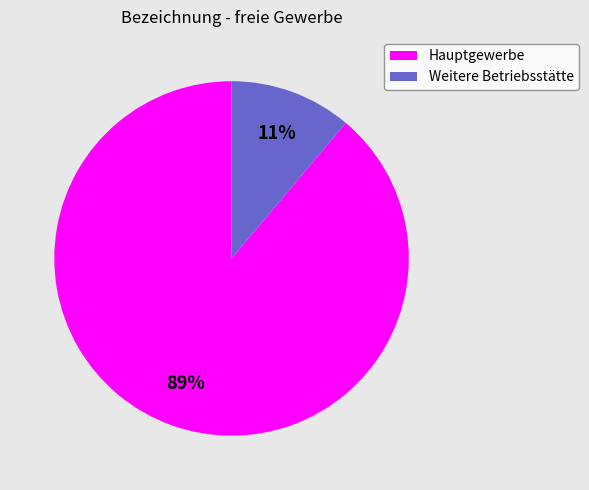

To the nearest percent, what is the difference between the Hauptgewerbe and Weitere Betriebsstätte slice percentages?

78%